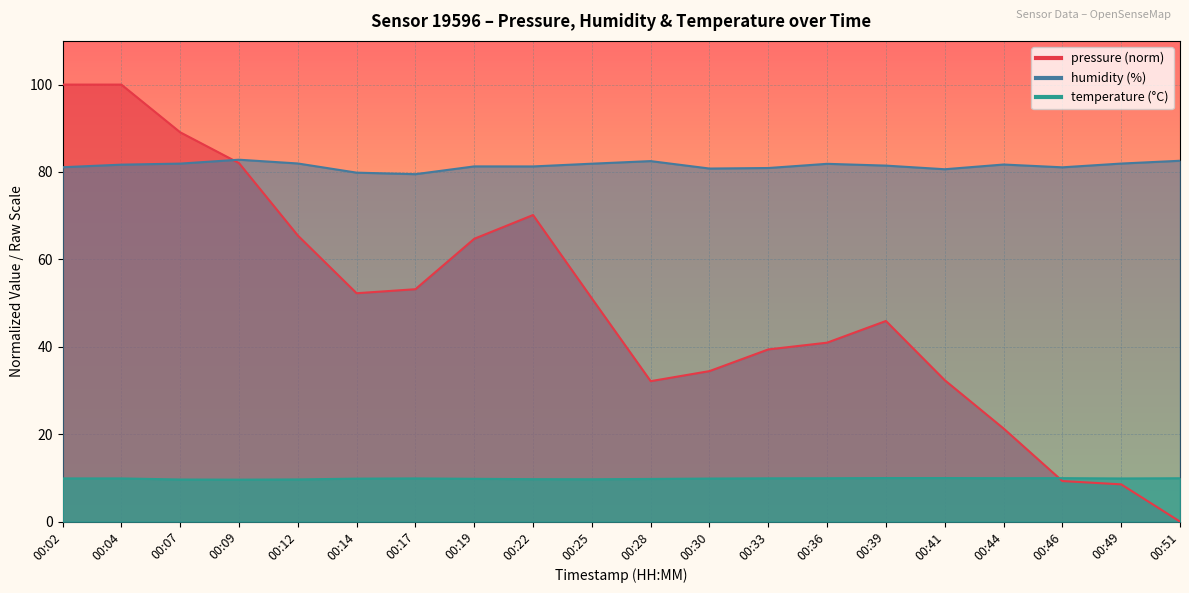

What is the approximate value of pressure at 00:04?

100.0